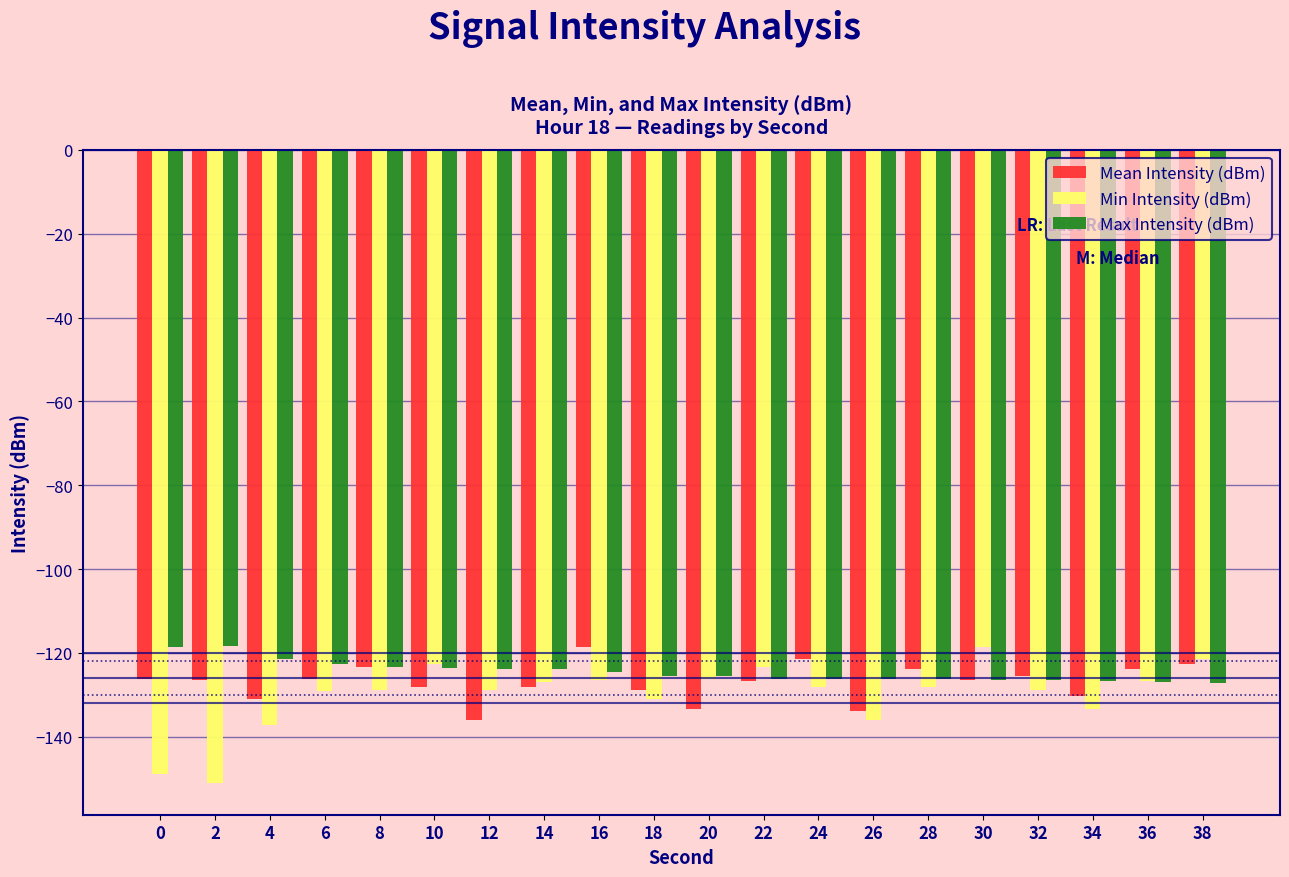

What is the smallest value displayed?

-151.0